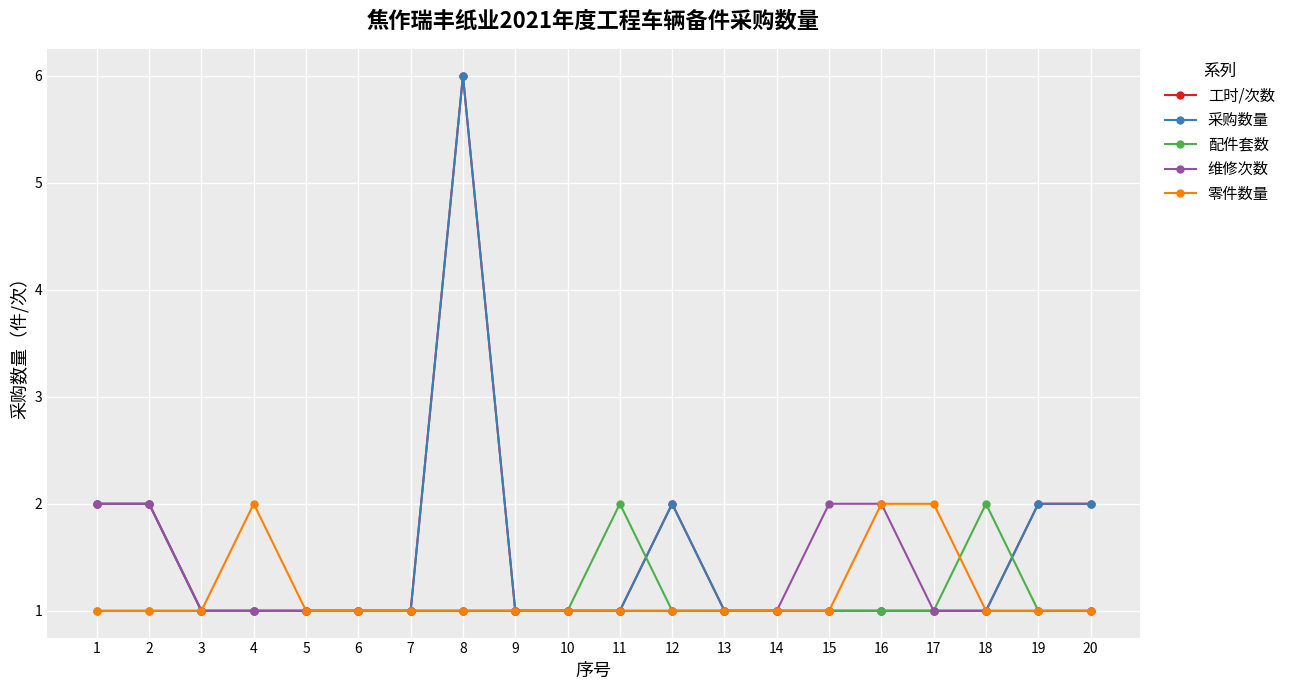

How many lines are shown in the chart?

5